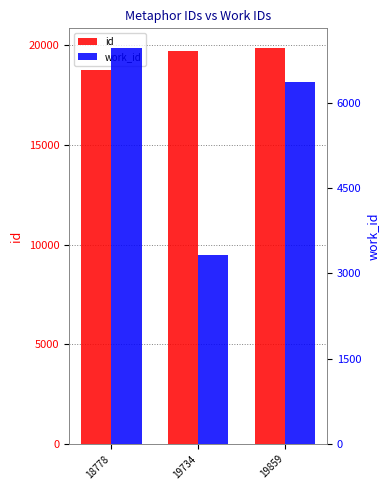

What is the total value across all series at 19859?

26225